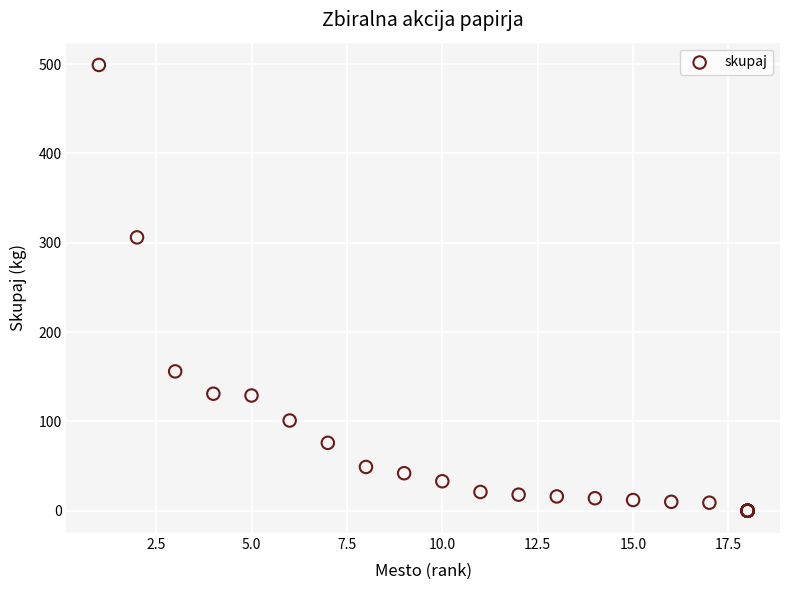

What Y value in the scatter plot is closest to 249?

306